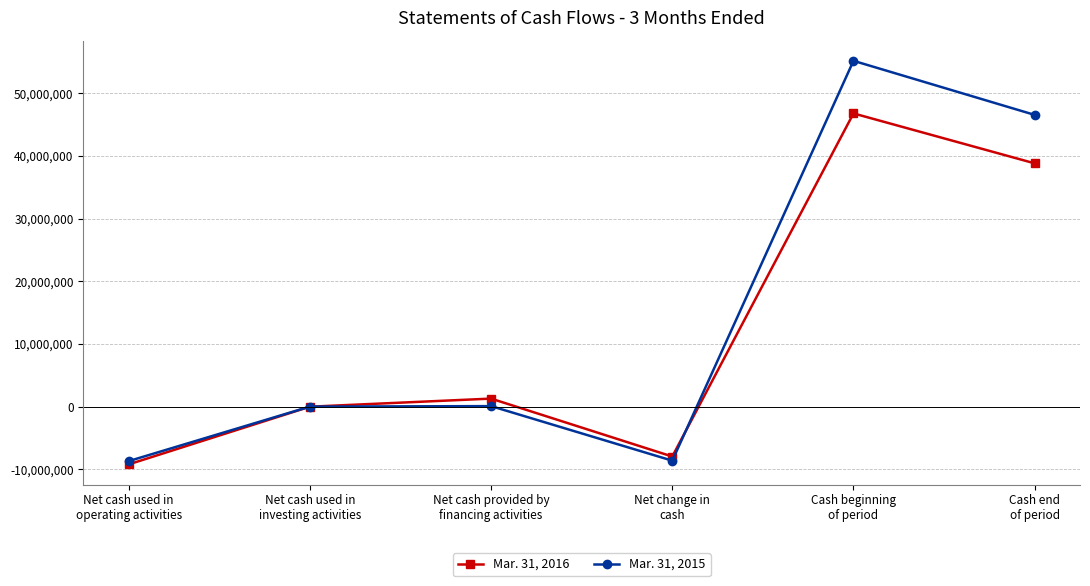

At Net cash used in
operating activities, list the series in order from smallest to largest.

Mar. 31, 2016, Mar. 31, 2015